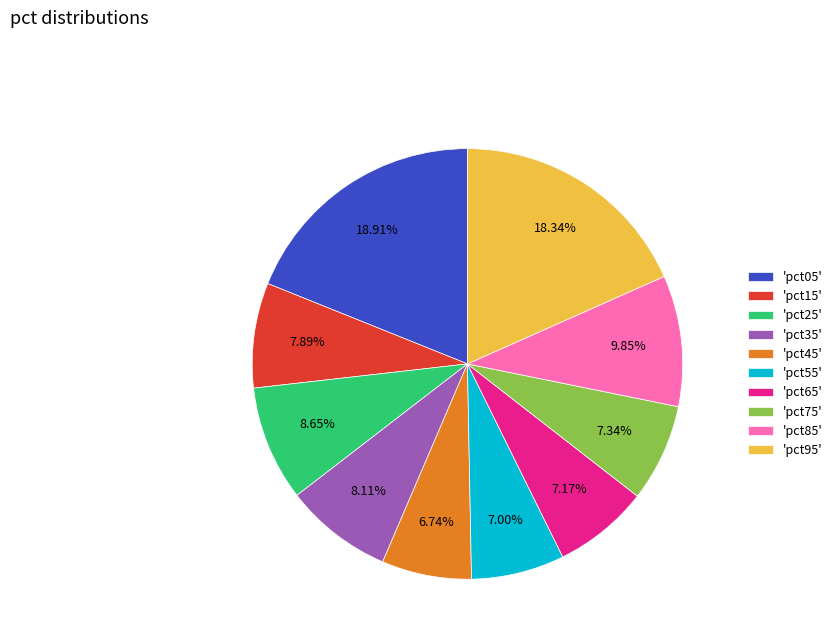

Combined, do 'pct05' and 'pct95' account for over 50%?

No